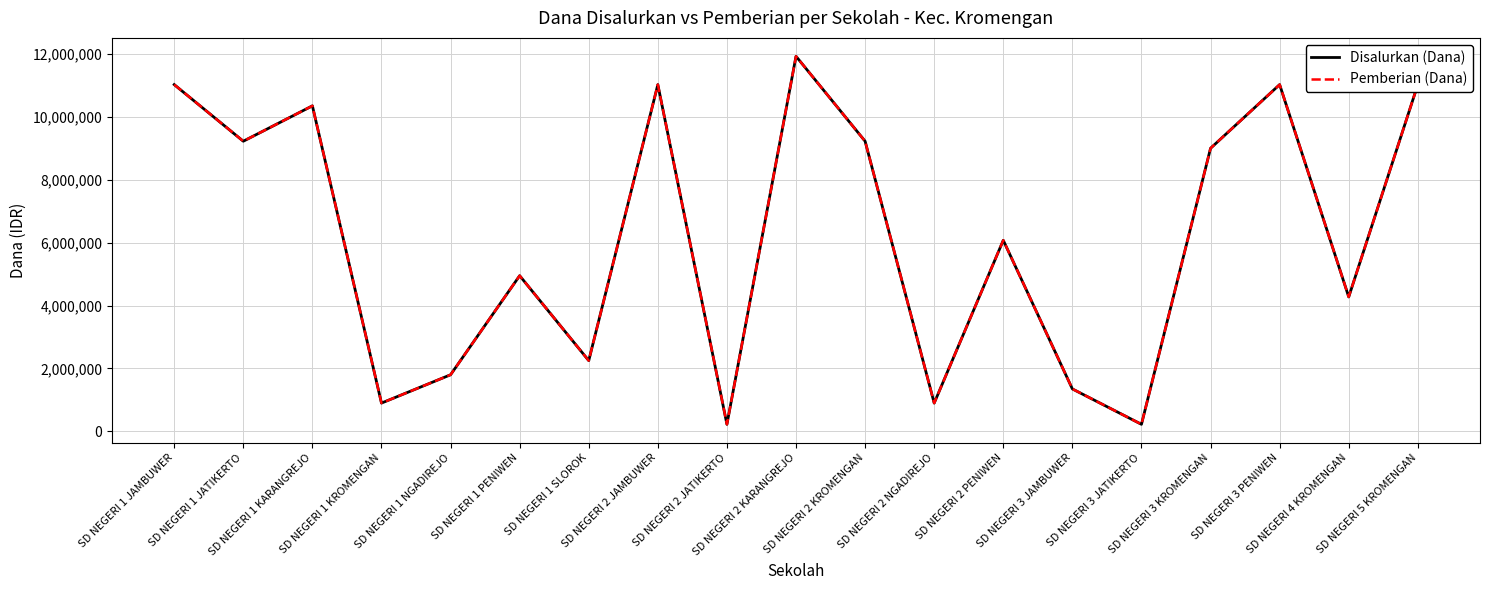

Rank the categories by Disalurkan (Dana) value from highest to lowest.

SD NEGERI 2 KARANGREJO, SD NEGERI 1 JAMBUWER, SD NEGERI 2 JAMBUWER, SD NEGERI 3 PENIWEN, SD NEGERI 5 KROMENGAN, SD NEGERI 1 KARANGREJO, SD NEGERI 1 JATIKERTO, SD NEGERI 2 KROMENGAN, SD NEGERI 3 KROMENGAN, SD NEGERI 2 PENIWEN, SD NEGERI 1 PENIWEN, SD NEGERI 4 KROMENGAN, SD NEGERI 1 SLOROK, SD NEGERI 1 NGADIREJO, SD NEGERI 3 JAMBUWER, SD NEGERI 1 KROMENGAN, SD NEGERI 2 NGADIREJO, SD NEGERI 2 JATIKERTO, SD NEGERI 3 JATIKERTO